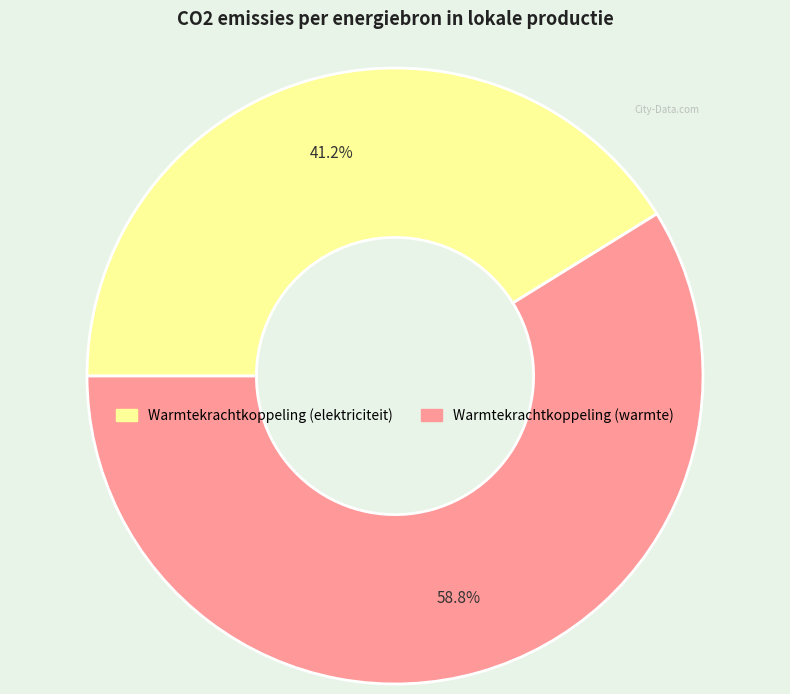

Does any single category account for the majority?

Yes